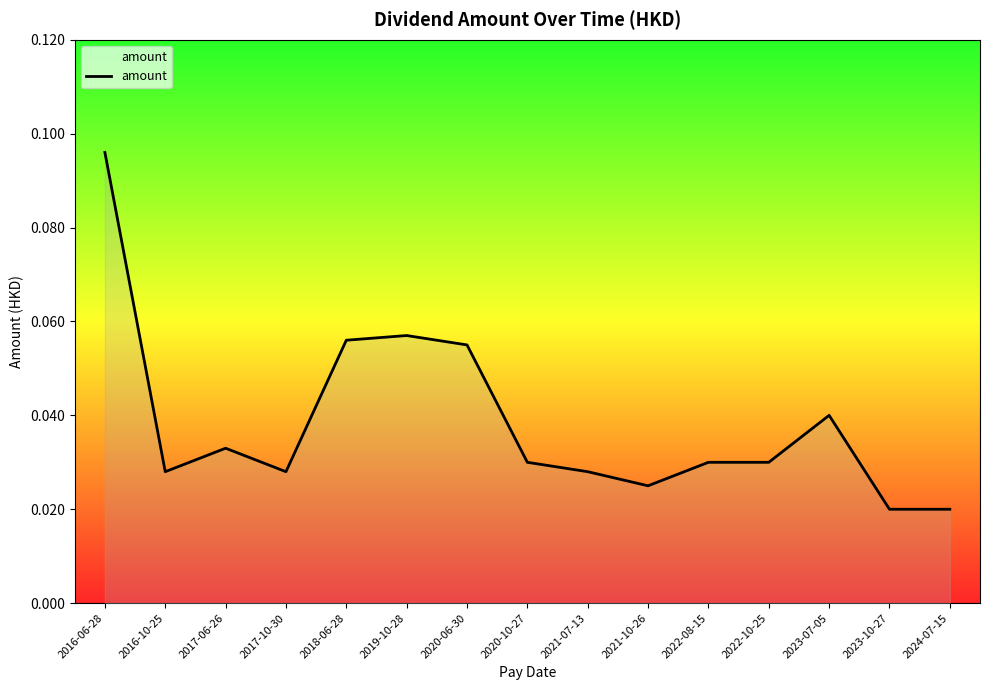

The chart shows a value of 0.2 at 2016-06-28. True or false?

False